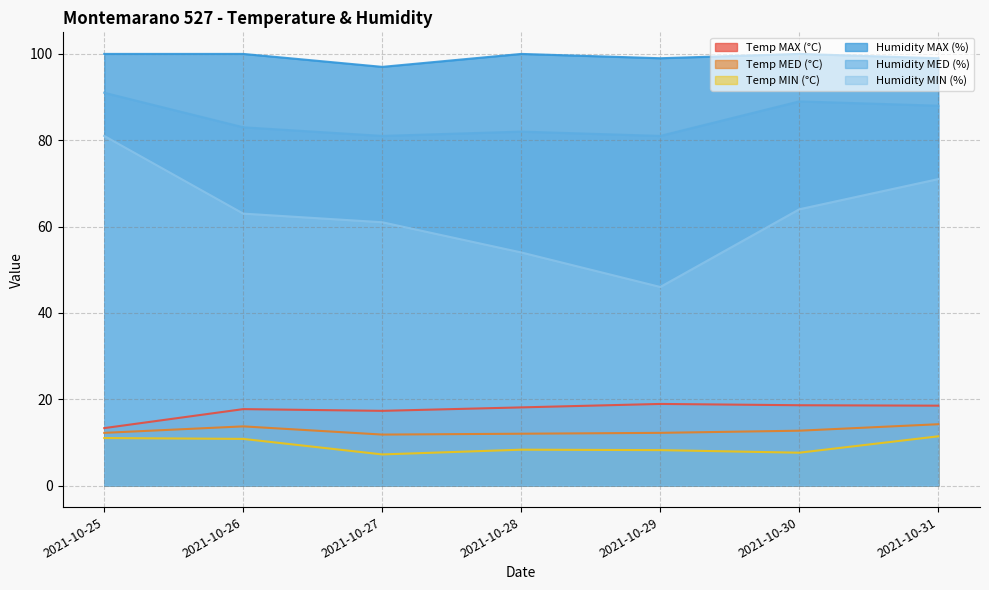

Which label corresponds to the largest value in the chart?

2021-10-25